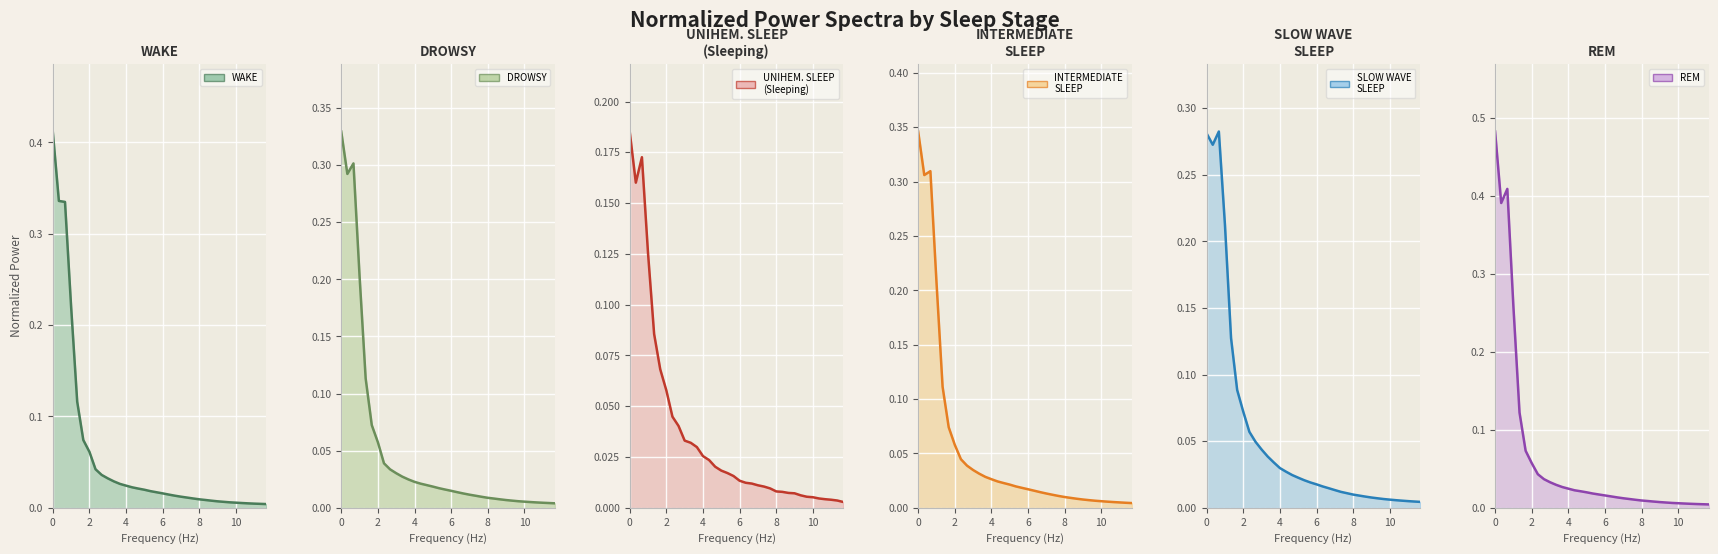

What are all the series names shown in the legend?

WAKE_line, DROWSY_line, UNIHEM. SLEEP
(Sleeping)_line, INTERMEDIATE
SLEEP_line, SLOW WAVE
SLEEP_line, REM_line